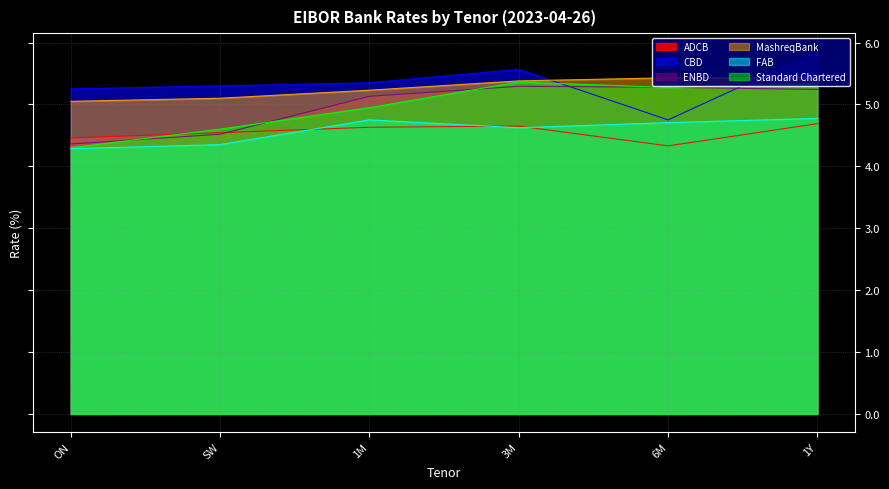

Reading right to left, transcribe all the data shown in this chart.

ADCB: 1Y=4.7	6M=4.3	3M=4.7	1M=4.6	SW=4.5	ON=4.5
CBD: 1Y=5.9	6M=4.8	3M=5.6	1M=5.4	SW=5.3	ON=5.2
ENBD: 1Y=5.2	6M=5.3	3M=5.3	1M=5.1	SW=4.5	ON=4.4
MashreqBank: 1Y=5.4	6M=5.4	3M=5.4	1M=5.2	SW=5.1	ON=5.1
FAB: 1Y=4.8	6M=4.7	3M=4.6	1M=4.8	SW=4.4	ON=4.3
Standard Chartered: 1Y=5.3	6M=5.3	3M=5.4	1M=4.9	SW=4.6	ON=4.3